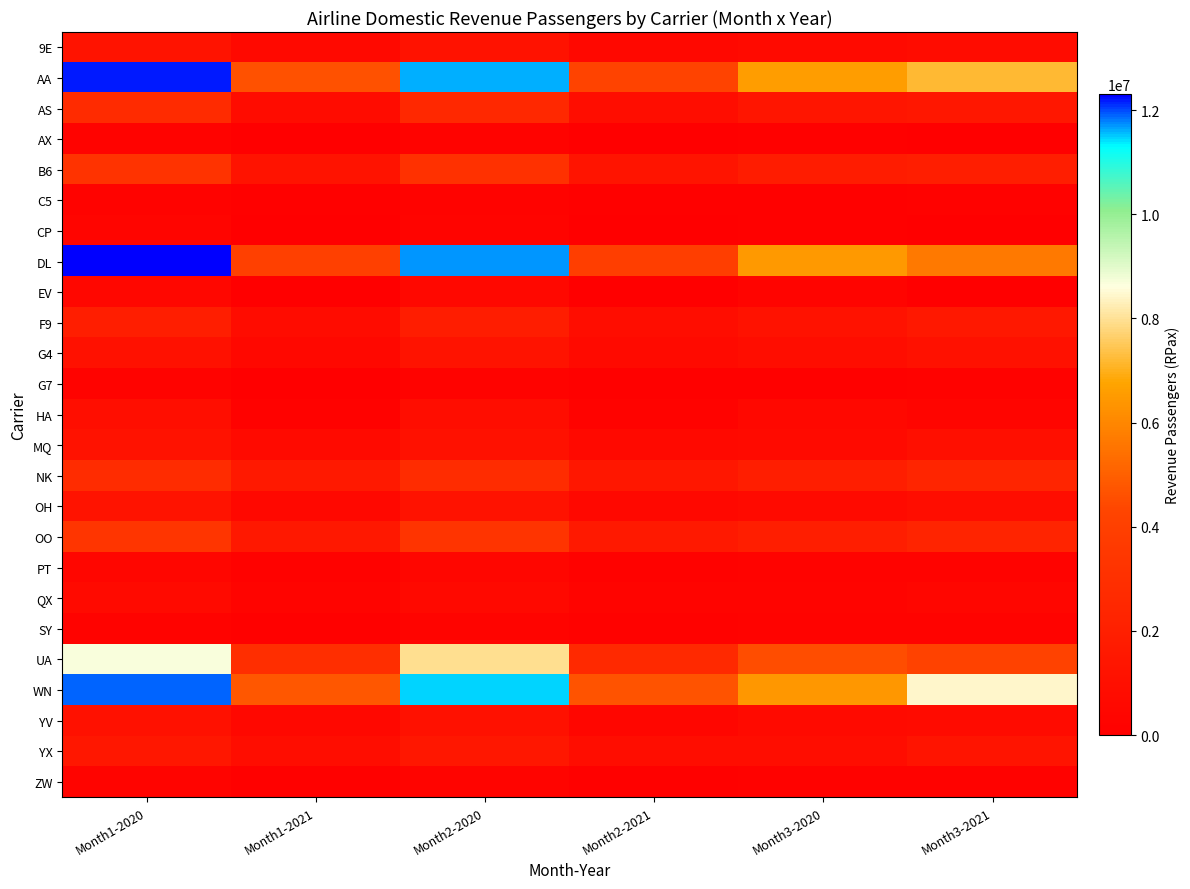

Reading left to right, list all the values displayed in this chart.

9E: Month1-2020=1218455	Month1-2021=592804	Month2-2020=1175868	Month2-2021=563072	Month3-2020=676474	Month3-2021=786928
AA: Month1-2020=12209035	Month1-2021=4635946	Month2-2020=11597302	Month2-2021=4223053	Month3-2020=6542777	Month3-2021=7180598
AS: Month1-2020=2699236	Month1-2021=775025	Month2-2020=2554198	Month2-2021=889559	Month3-2020=1389927	Month3-2021=1464492
AX: Month1-2020=238677	Month1-2021=0	Month2-2020=219801	Month2-2021=0	Month3-2020=138945	Month3-2021=0
B6: Month1-2020=3228305	Month1-2021=1223303	Month2-2020=3122783	Month2-2021=1305944	Month3-2020=1812873	Month3-2021=1896164
C5: Month1-2020=193675	Month1-2021=112121	Month2-2020=196355	Month2-2021=114018	Month3-2020=105285	Month3-2021=189566
CP: Month1-2020=348710	Month1-2021=0	Month2-2020=296829	Month2-2021=0	Month3-2020=142729	Month3-2021=0
DL: Month1-2020=12309245	Month1-2021=4015902	Month2-2020=11714687	Month2-2021=3917550	Month3-2020=6467075	Month3-2021=5635722
EV: Month1-2020=485067	Month1-2021=0	Month2-2020=529011	Month2-2021=0	Month3-2020=306378	Month3-2021=0
F9: Month1-2020=1965063	Month1-2021=812671	Month2-2020=1837258	Month2-2021=869199	Month3-2020=1157181	Month3-2021=1570359
G4: Month1-2020=1069152	Month1-2021=553094	Month2-2020=1208742	Month2-2021=686475	Month3-2020=898402	Month3-2021=1105921
G7: Month1-2020=262067	Month1-2021=87692	Month2-2020=215824	Month2-2021=105026	Month3-2020=119139	Month3-2021=149354
HA: Month1-2020=946287	Month1-2021=188048	Month2-2020=840583	Month2-2021=202697	Month3-2020=531122	Month3-2021=340900
MQ: Month1-2020=1156556	Month1-2021=692459	Month2-2020=1125785	Month2-2021=583547	Month3-2020=699361	Month3-2021=970032
NK: Month1-2020=2783550	Month1-2021=1593795	Month2-2020=2812460	Month2-2021=1470943	Month3-2020=1958771	Month3-2021=2402701
OH: Month1-2020=1225088	Month1-2021=534933	Month2-2020=1165026	Month2-2021=551150	Month3-2020=690566	Month3-2021=841087
OO: Month1-2020=3355559	Month1-2021=1567475	Month2-2020=3277753	Month2-2021=1594251	Month3-2020=1921241	Month3-2021=2302500
PT: Month1-2020=402144	Month1-2021=161256	Month2-2020=386182	Month2-2021=162526	Month3-2020=220257	Month3-2021=255896
QX: Month1-2020=632960	Month1-2021=288856	Month2-2020=615050	Month2-2021=312918	Month3-2020=308471	Month3-2021=446386
SY: Month1-2020=272409	Month1-2021=131182	Month2-2020=308598	Month2-2021=169846	Month3-2020=226075	Month3-2021=250904
UA: Month1-2020=8695401	Month1-2021=2901048	Month2-2020=7948331	Month2-2021=2630711	Month3-2020=4530689	Month3-2021=4148986
WN: Month1-2020=11878477	Month1-2021=4783856	Month2-2020=11483427	Month2-2021=4696168	Month3-2020=6416800	Month3-2021=8447062
YV: Month1-2020=1148120	Month1-2021=540459	Month2-2020=1099485	Month2-2021=450746	Month3-2020=662996	Month3-2021=745126
YX: Month1-2020=1450775	Month1-2021=873886	Month2-2020=1509737	Month2-2021=884100	Month3-2020=819750	Month3-2021=1298799
ZW: Month1-2020=319299	Month1-2021=102014	Month2-2020=311452	Month2-2021=106485	Month3-2020=177134	Month3-2021=191820